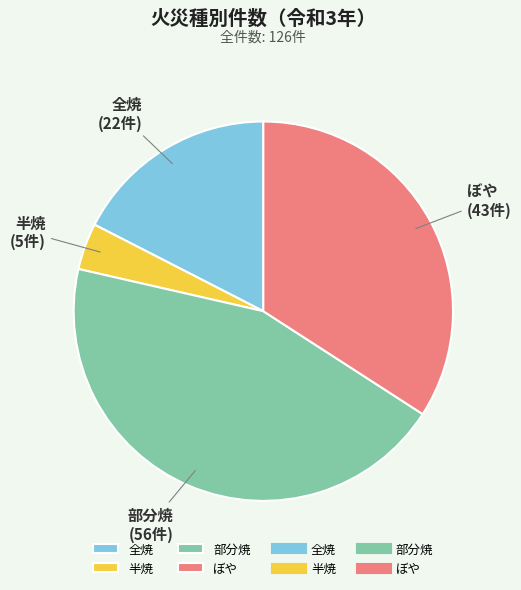

Count the number of slices in the pie.

4